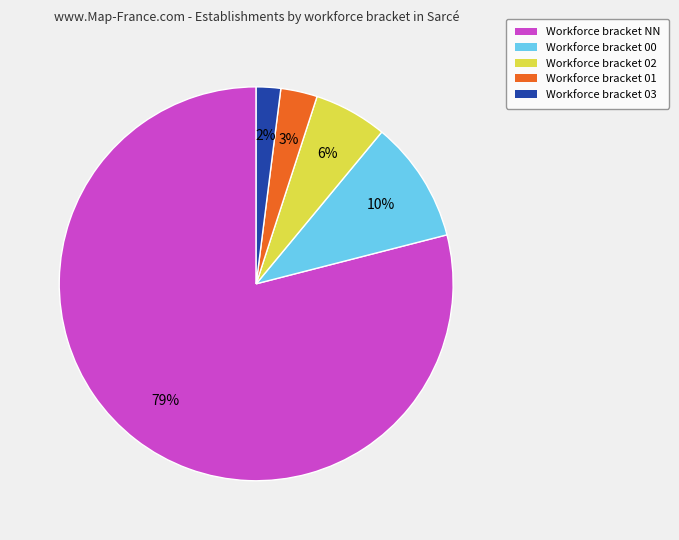

Is there any slice that represents more than half of the pie?

Yes